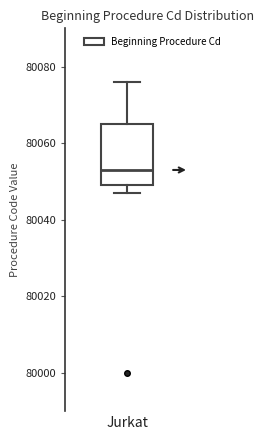

Where is the upper edge of the box for Jurkat on the y-axis? The values are not printed on the chart, so give them approximately, as read against the axis.

80066